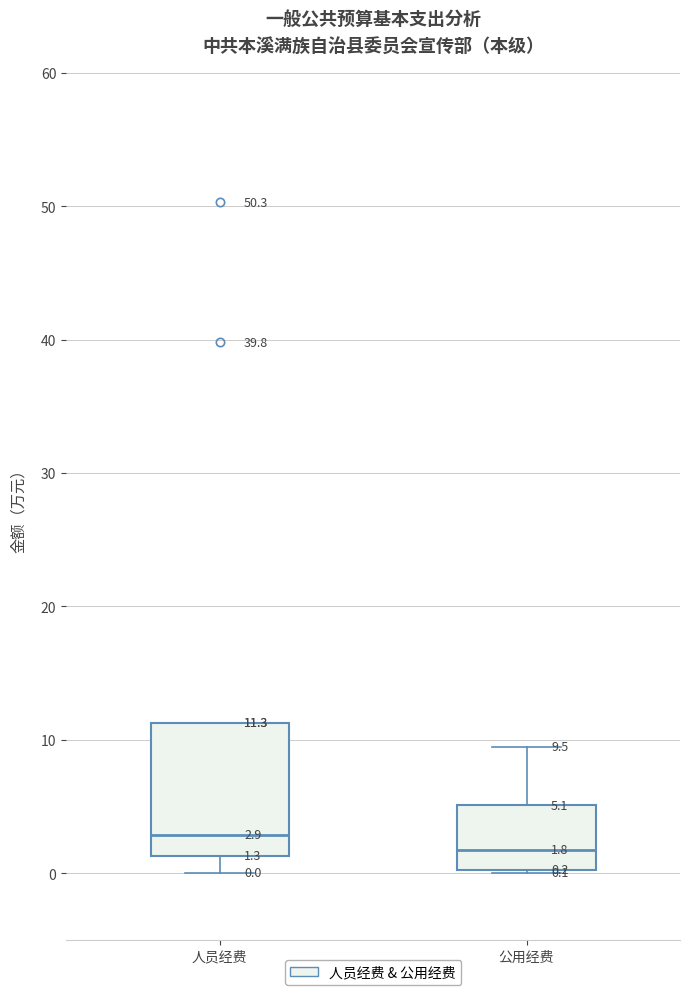

Which box is the tallest, from its lower edge to its upper edge?

人员经费